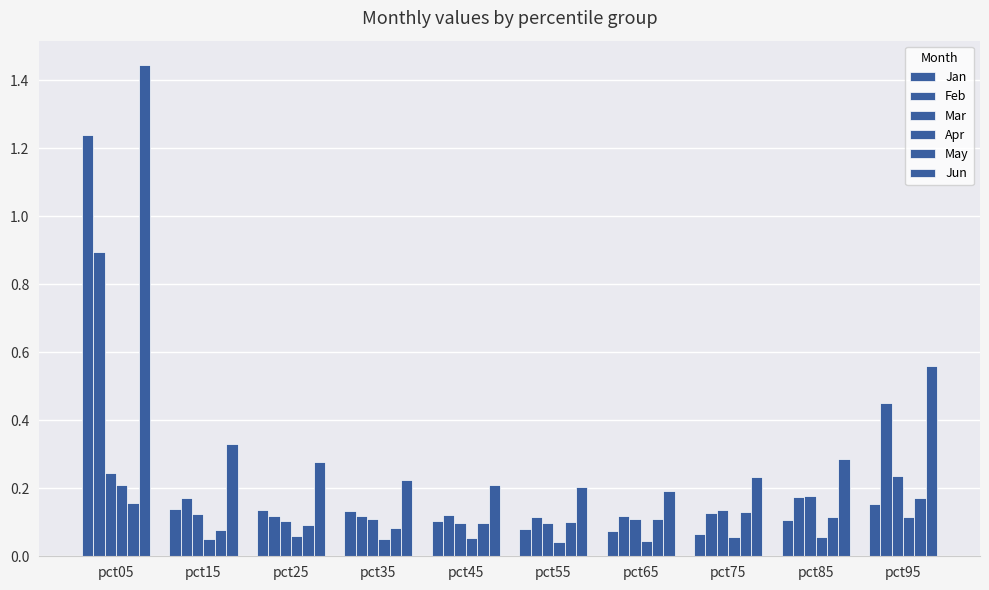

Which has a higher value, pct15 or pct35?

pct15